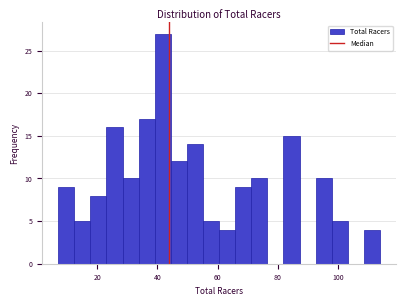

Read against the x-axis, roughly where is the centre of the tallest bar?

42